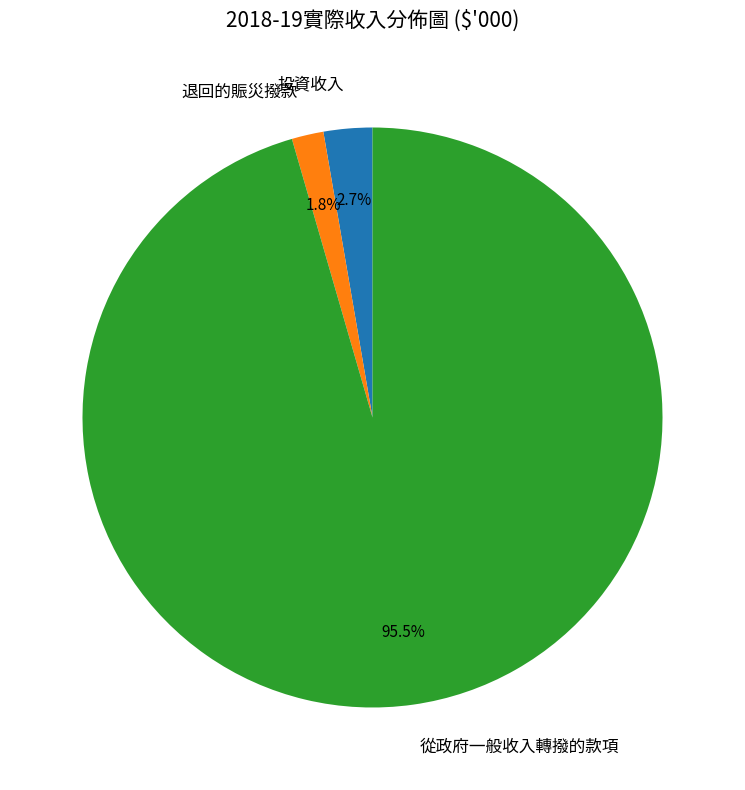

Does any single category account for the majority?

Yes